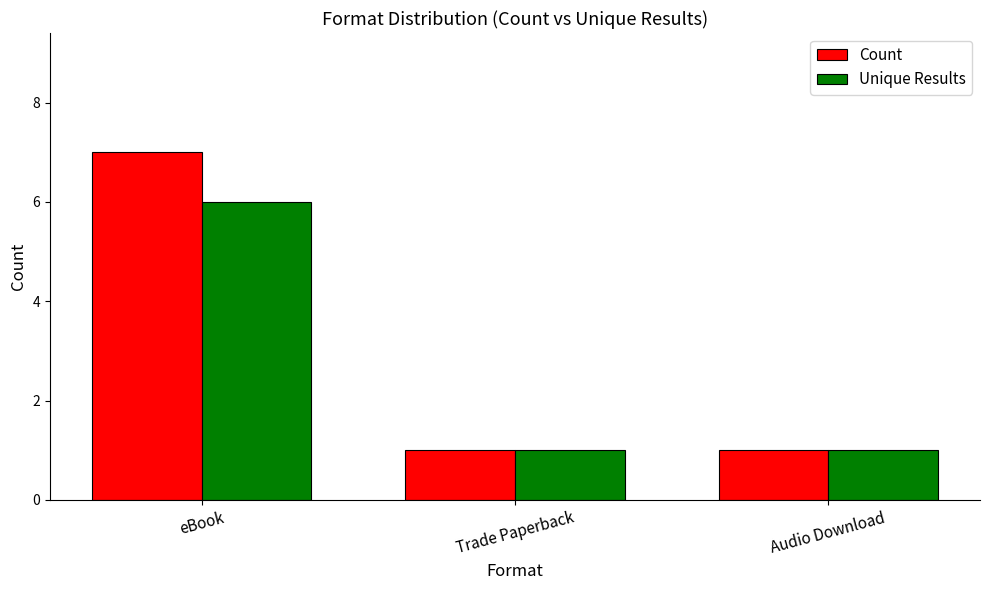

Rank the series by their maximum value, from lowest to highest.

Unique Results, Count